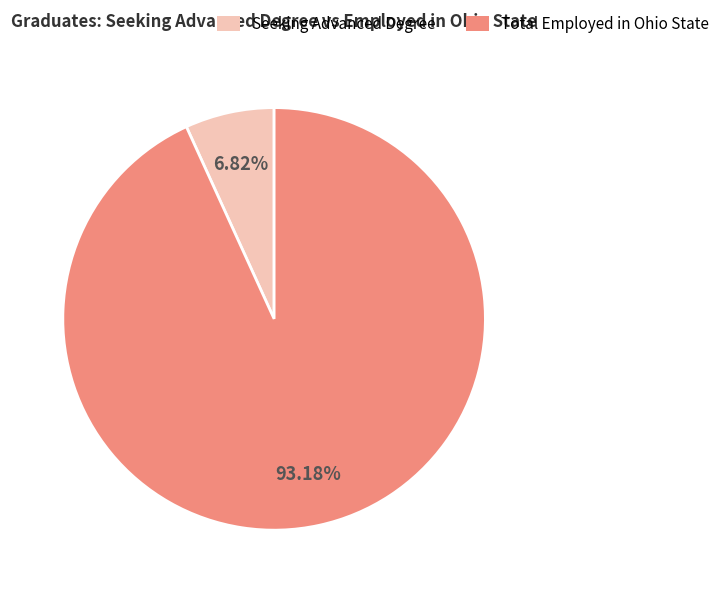

Does any single category account for the majority?

Yes